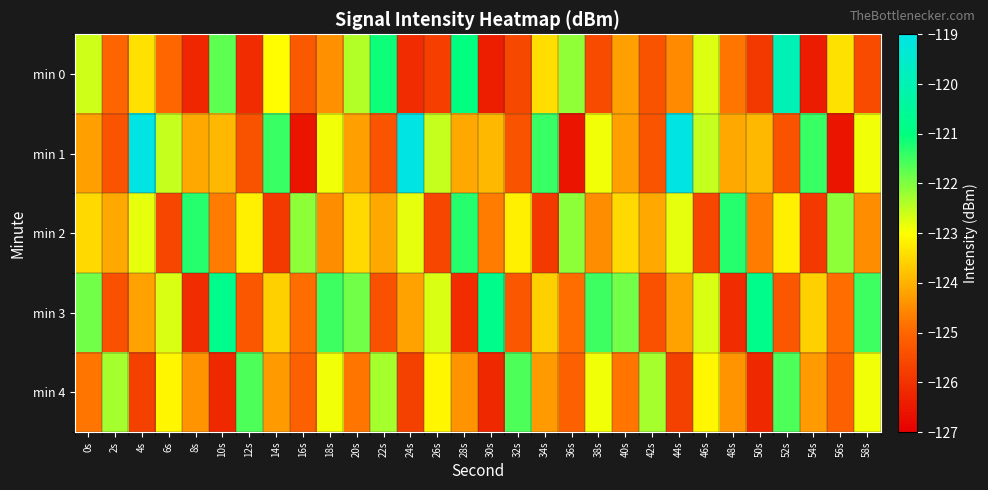

What is the difference between the highest and lowest values at 18s?

3.0